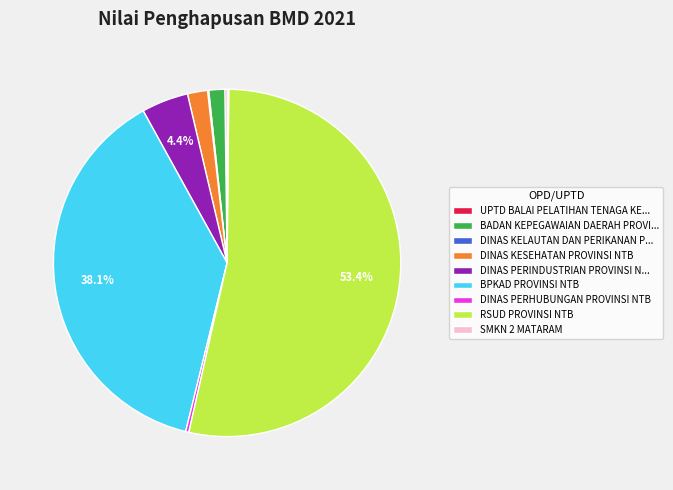

What is the largest slice in the pie chart?

RSUD PROVINSI NTB